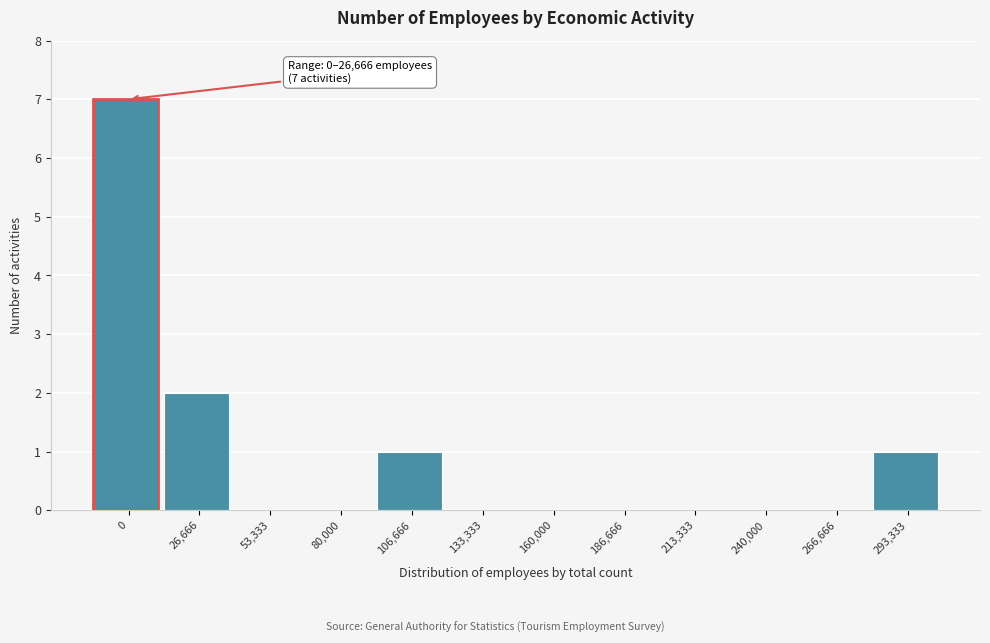

What is the sum of all values?

11